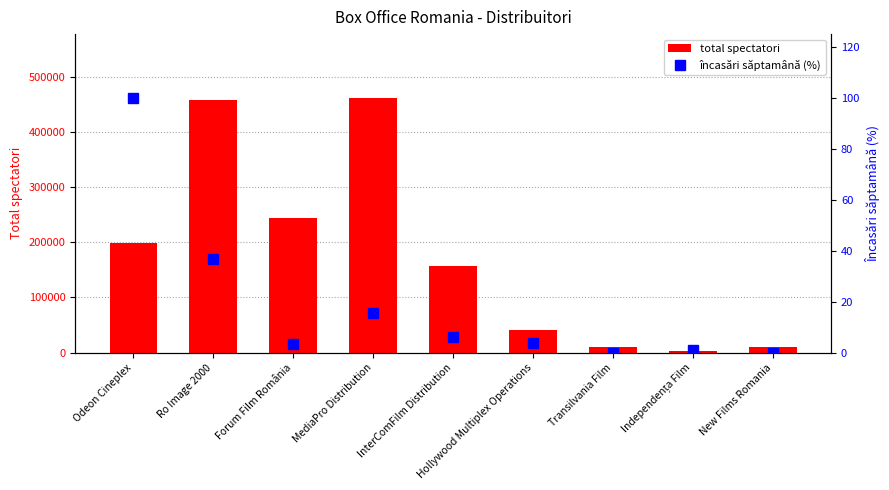

List the labels in order of total spectatori value, largest first.

MediaPro Distribution, Ro Image 2000, Forum Film România, Odeon Cineplex, InterComFilm Distribution, Hollywood Multiplex Operations, New Films Romania, Transilvania Film, Independența Film